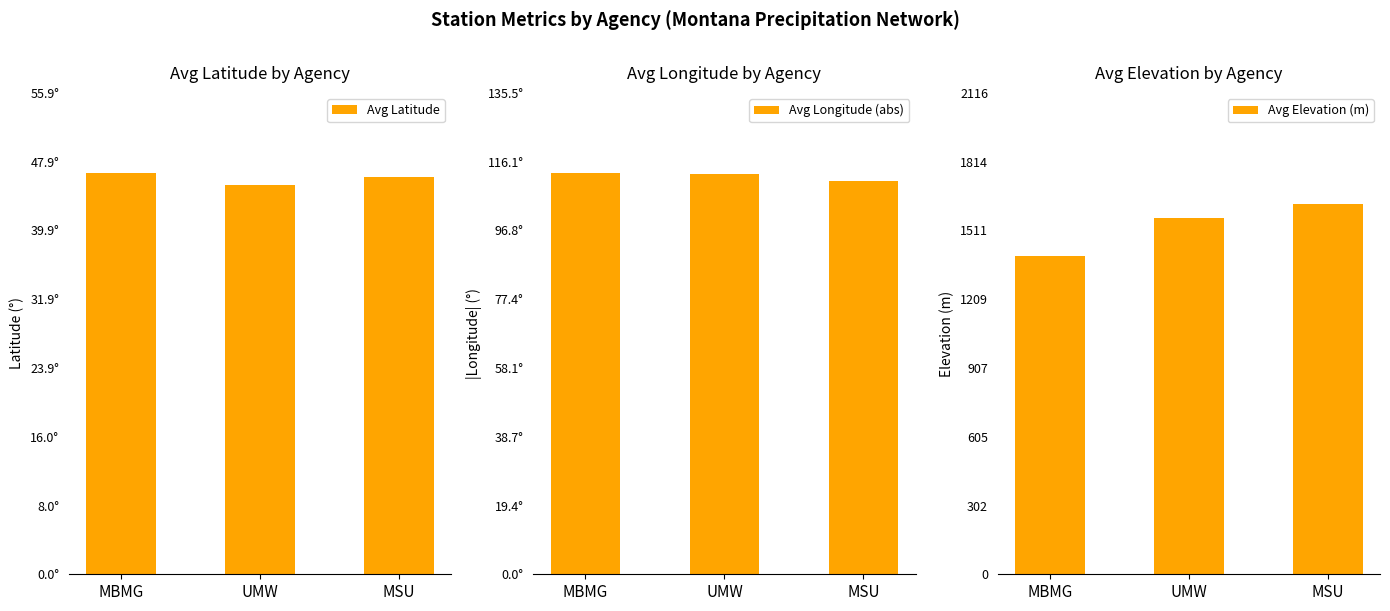

Reading left to right, list all the values displayed in this chart.

Avg Latitude: 46.5	45.2	46.1
Avg Longitude (abs): 112.9	112.6	110.7
Avg Elevation (m): 1398.0	1567.0	1627.7